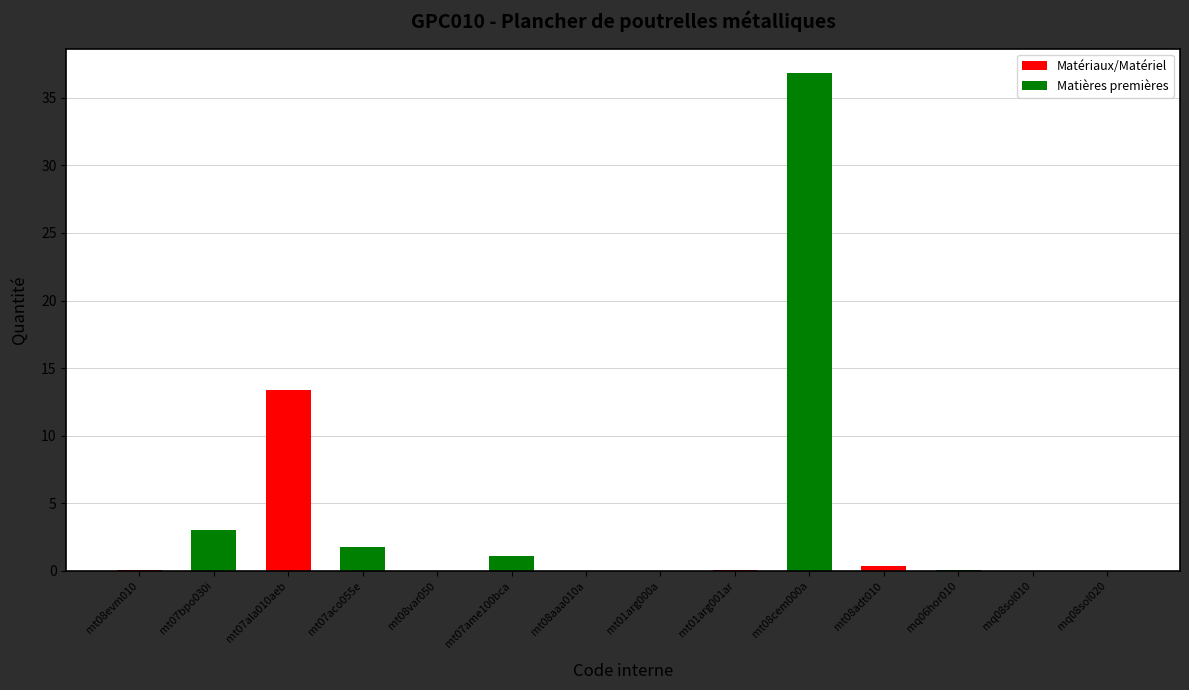

The value at mt01arg000a is 0.0. True or false?

True